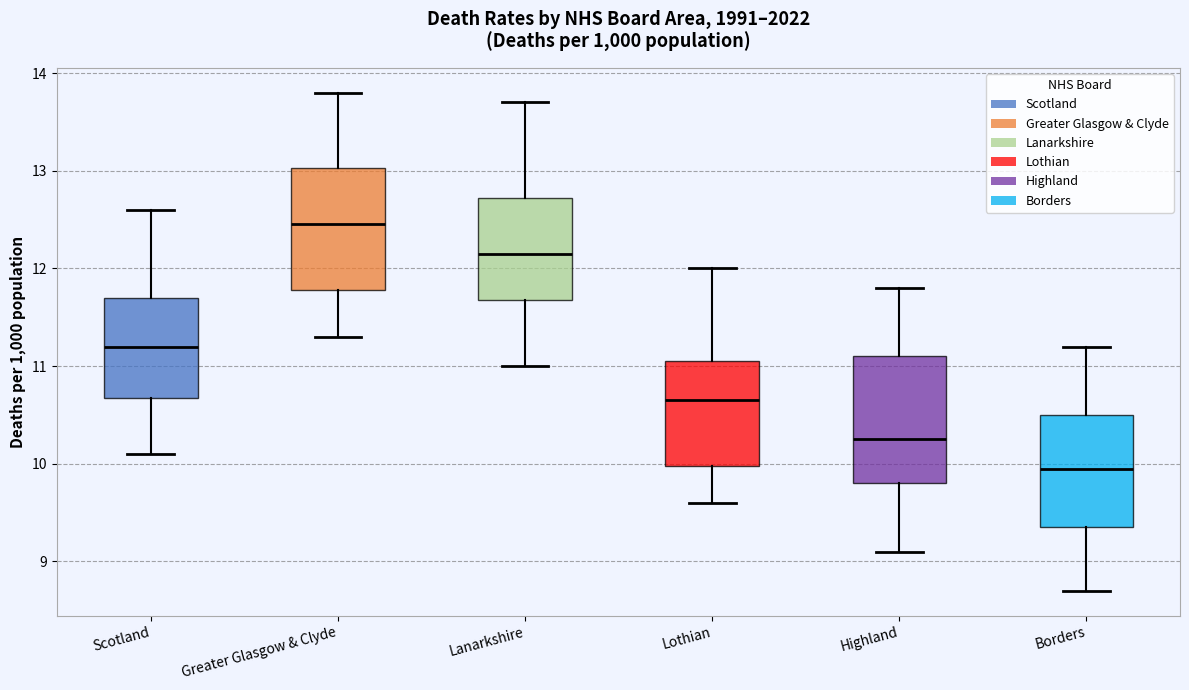

Reading left to right, read every box against the y-axis: the position of its median line, the range the box covers, and the ends of its whiskers. The values are not printed on the chart, so give them approximately, as read against the axis.

Scotland: median 11.2, box 10.7 to 11.7, whiskers 10.1 to 12.6
Greater Glasgow & Clyde: median 12.5, box 11.8 to 13.0, whiskers 11.3 to 13.8
Lanarkshire: median 12.2, box 11.7 to 12.7, whiskers 11.0 to 13.7
Lothian: median 10.7, box 10.0 to 11.1, whiskers 9.6 to 12.0
Highland: median 10.3, box 9.8 to 11.1, whiskers 9.1 to 11.8
Borders: median 10.0, box 9.4 to 10.5, whiskers 8.7 to 11.2